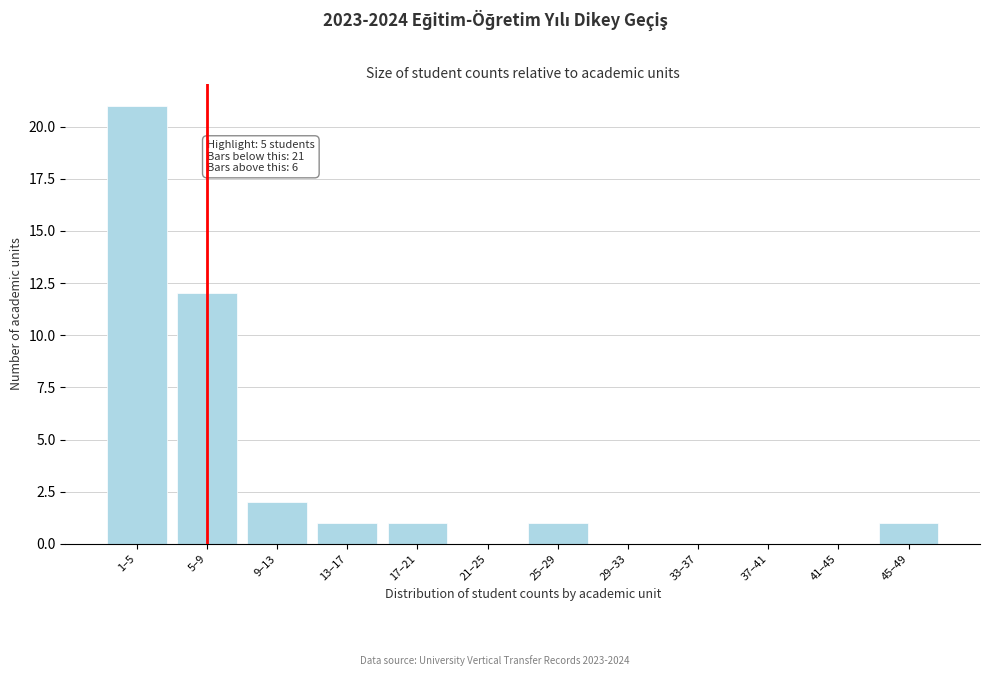

Reading right to left, transcribe all the data shown in this chart.

45–49=1	41–45=0	37–41=0	33–37=0	29–33=0	25–29=1	21–25=0	17–21=1	13–17=1	9–13=2	5–9=12	1–5=21